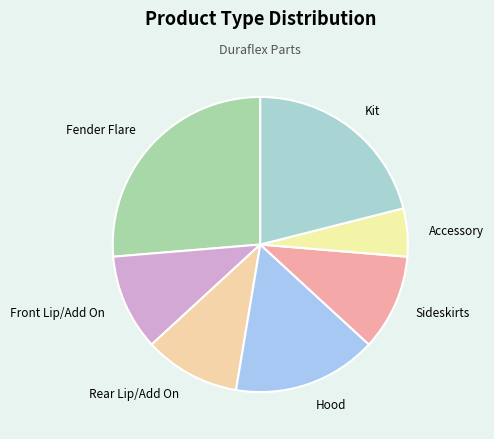

Which slice is the largest?

Fender Flare